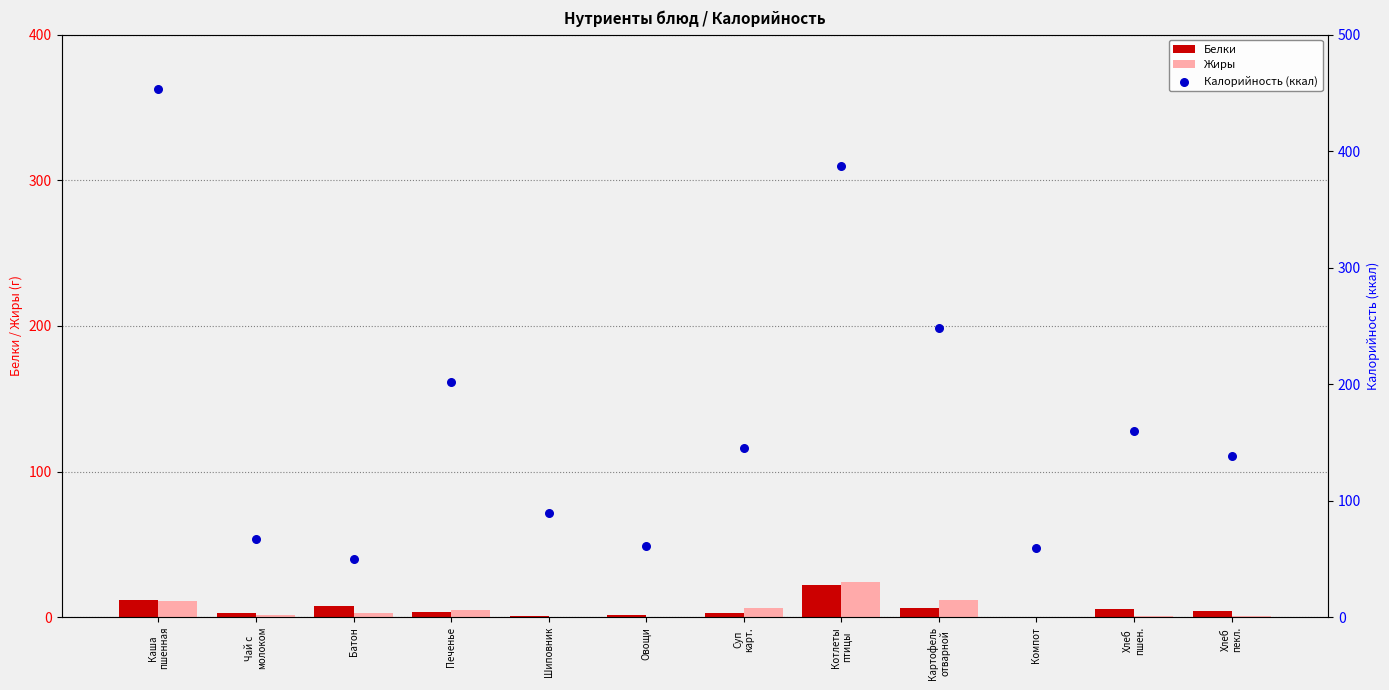

Which series contains the highest Y value?

Калорийность (ккал)